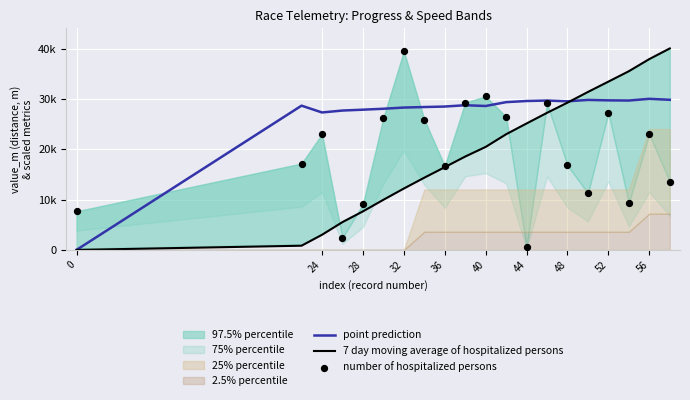

At how many categories does at least one series exceed 2641?

20